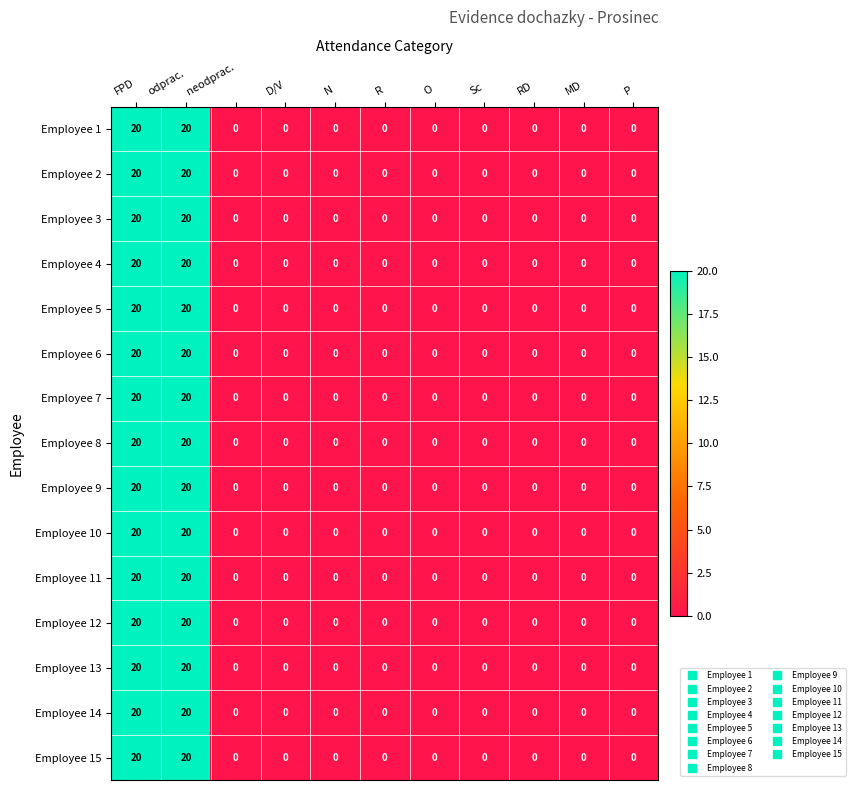

What is the highest value of the Employee 9 series?

20